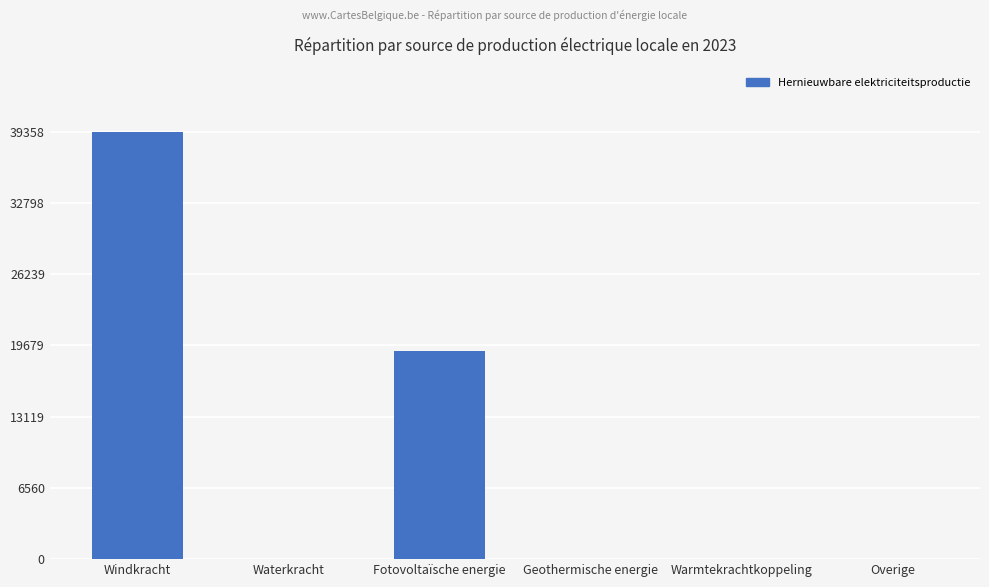

What is the change in value from Windkracht to Warmtekrachtkoppeling?

-39357.9